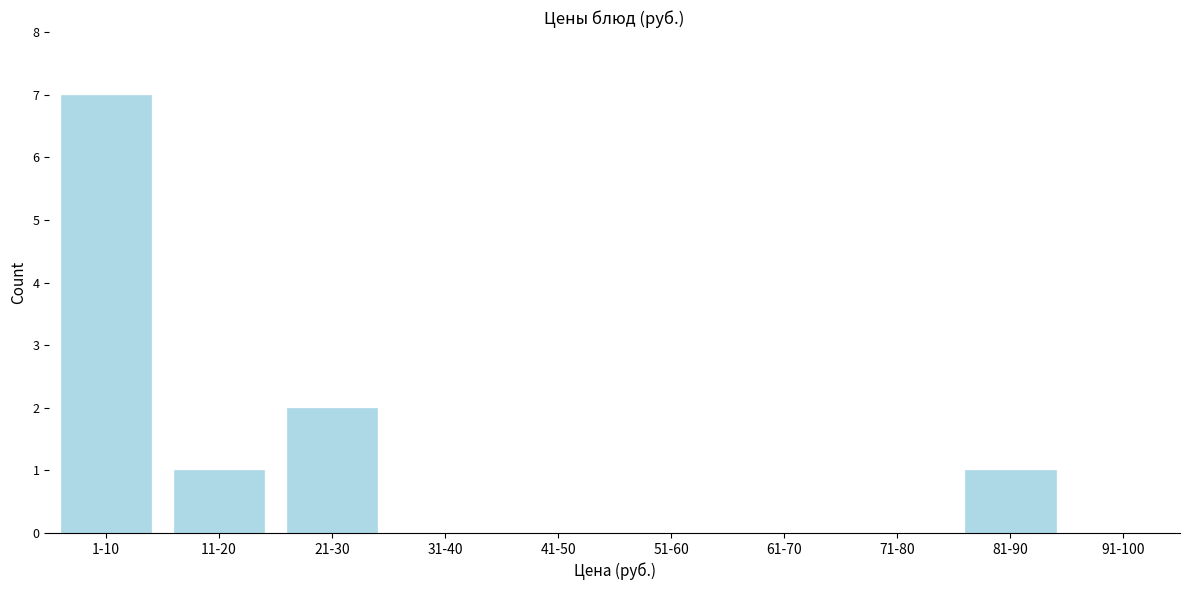

Reading left to right, what are all the values shown in this chart?

1-10=7	11-20=1	21-30=2	31-40=0	41-50=0	51-60=0	61-70=0	71-80=0	81-90=1	91-100=0